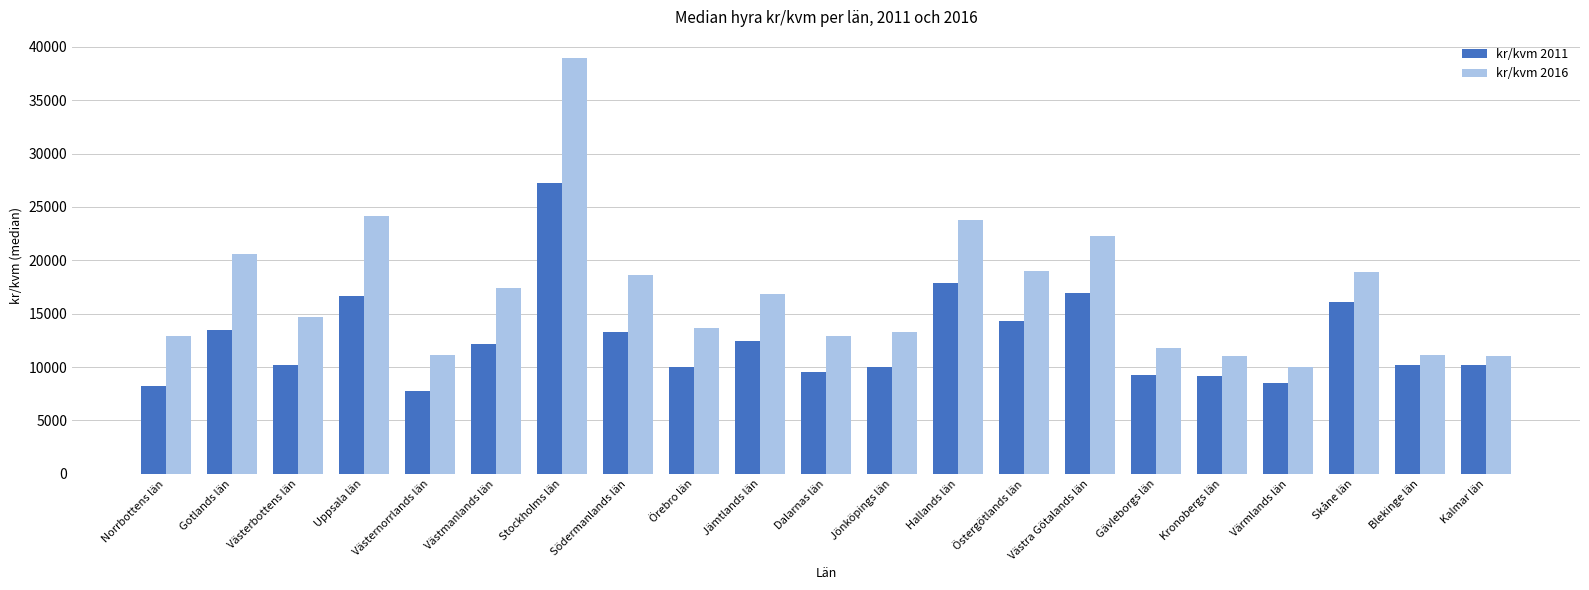

How many data points in kr/kvm 2016 are less than 14723?

10